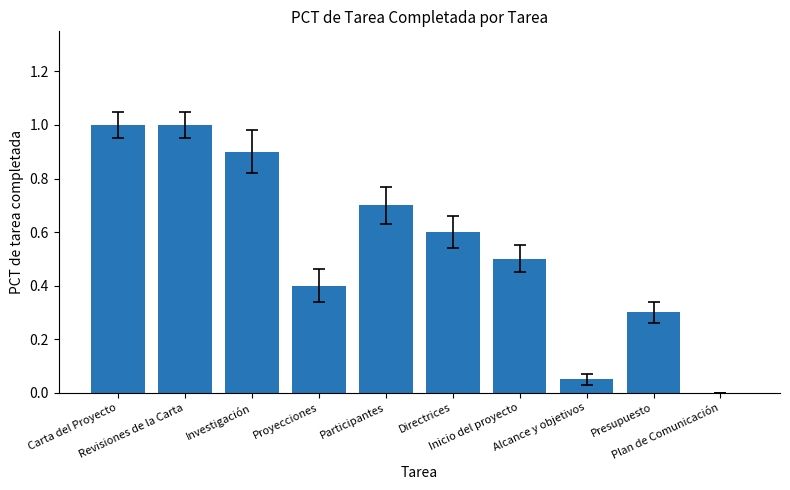

True or false: the data shows 0.6 at Investigación.

False